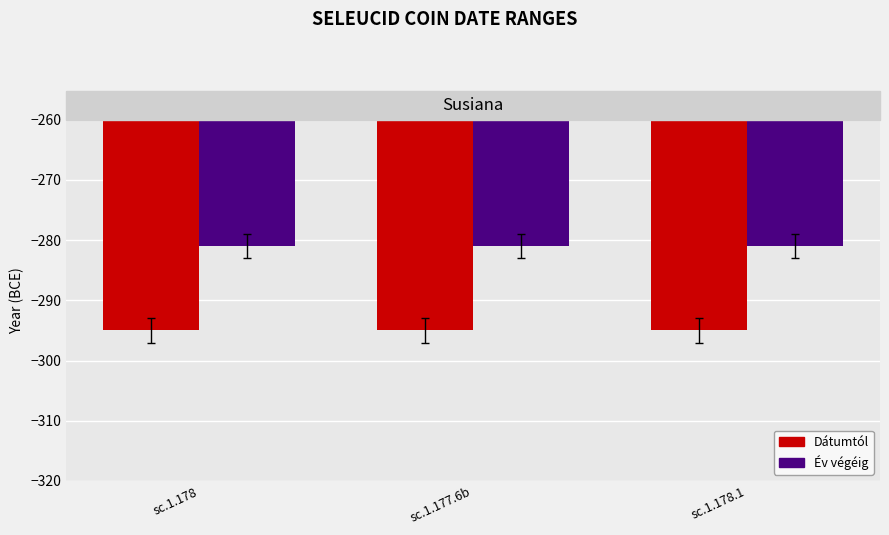

What is the total value across all series at sc.1.177.6b?

-576